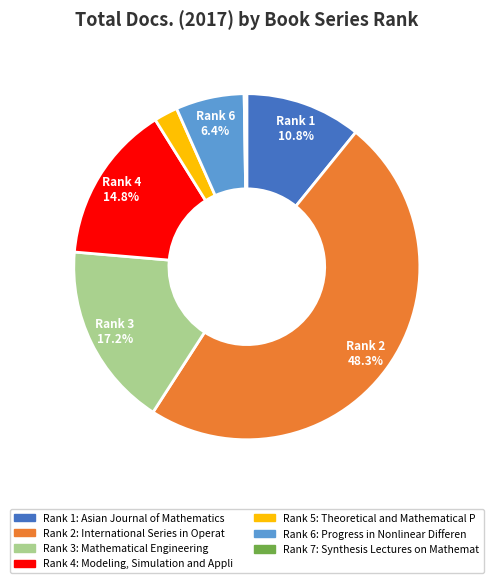

Does any single category account for the majority?

No